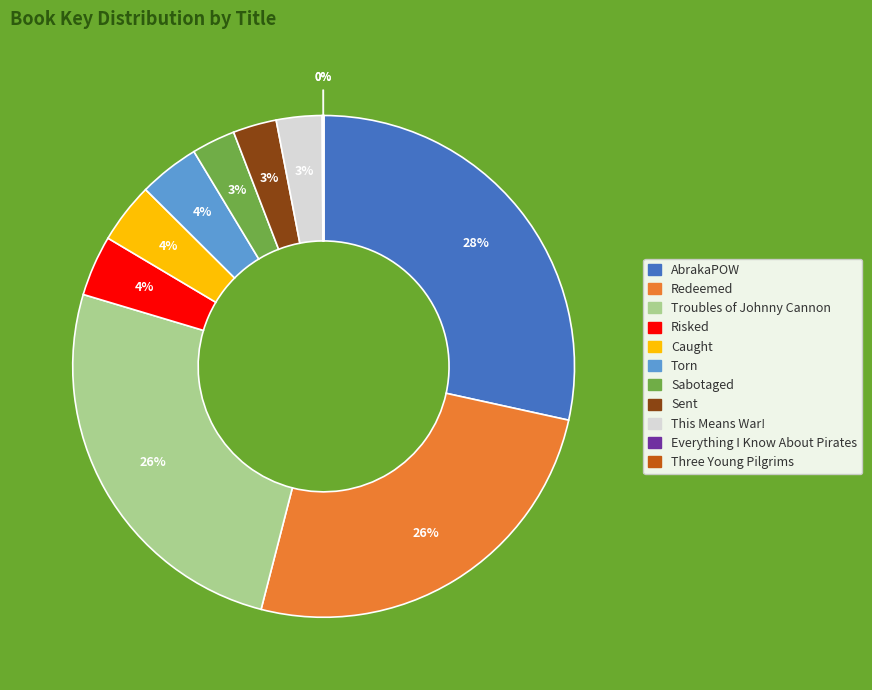

Is This Means War! the majority of the pie?

No